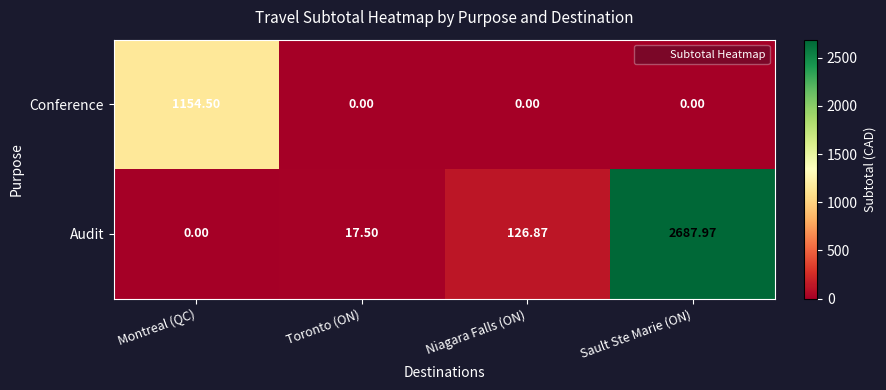

Which category has the highest value across all series?

Sault Ste Marie (ON)